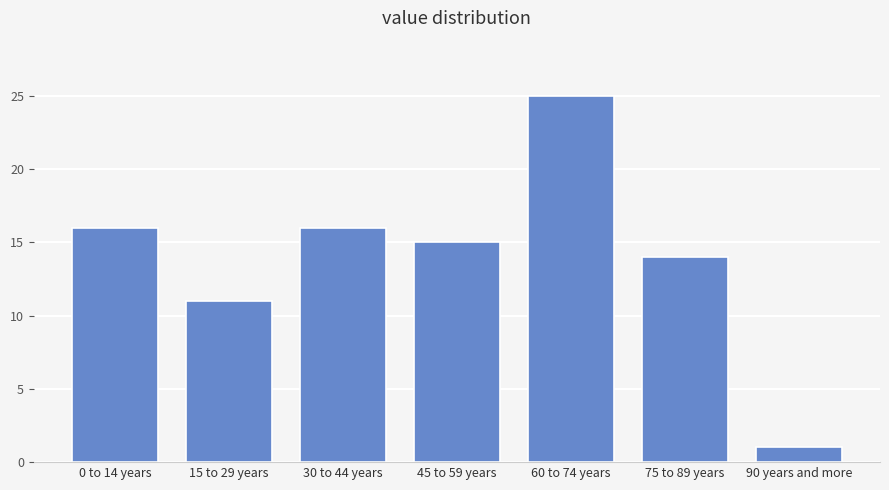

Reading left to right, list all the values displayed in this chart.

16	11	16	15	25	14	1